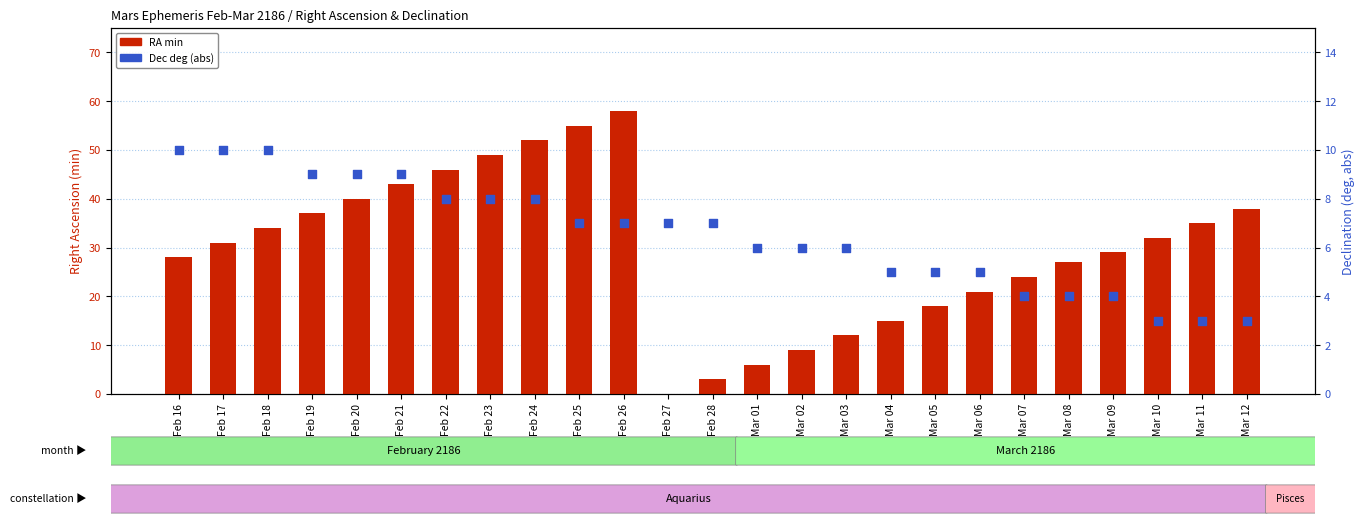

At how many categories does at least one series exceed 54?

2